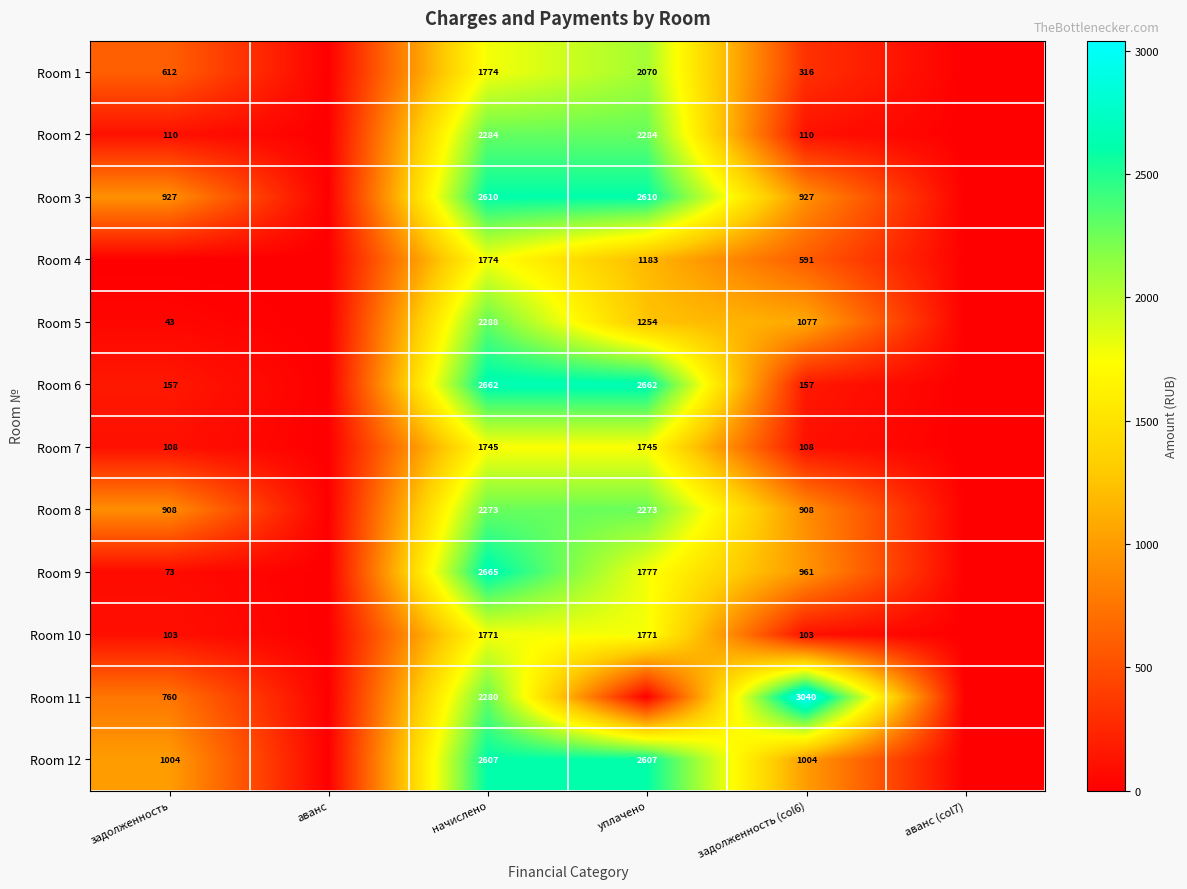

What is the total value across all series at задолженность (col6)?

9302